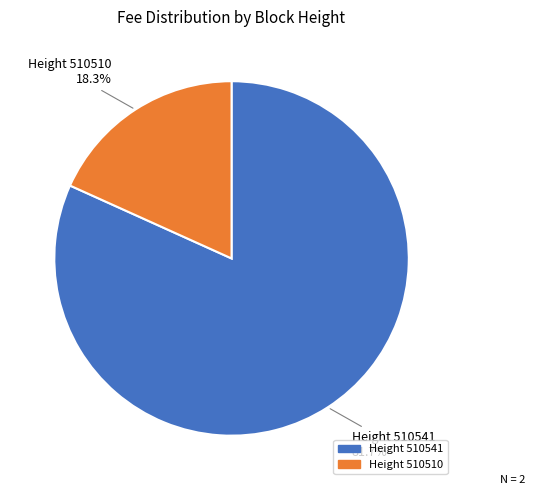

Which slice is the smallest?

Height 510510